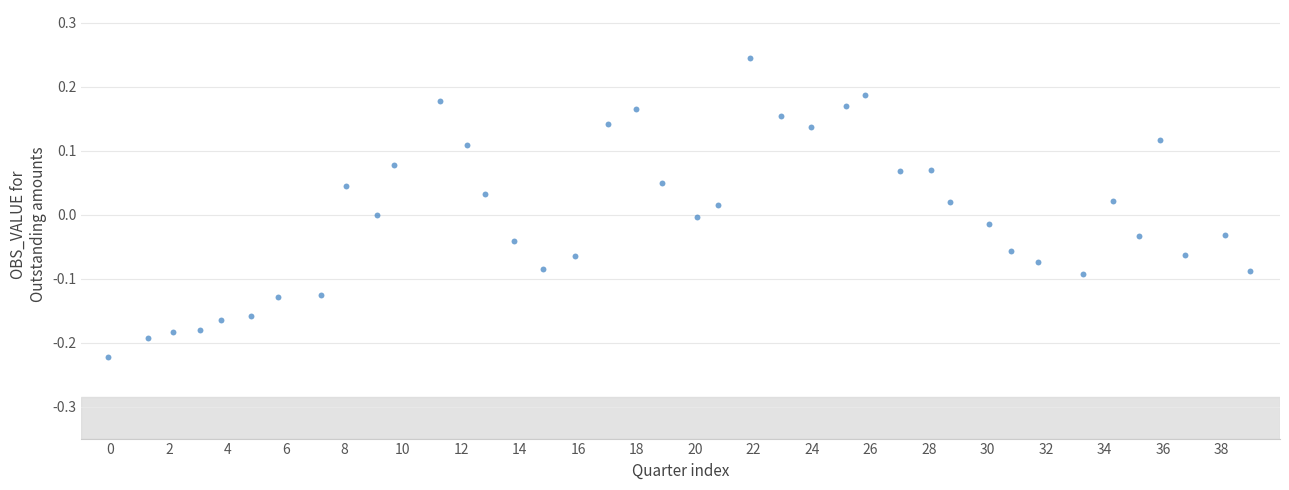

What is the range of X values (max minus min)?

39.0